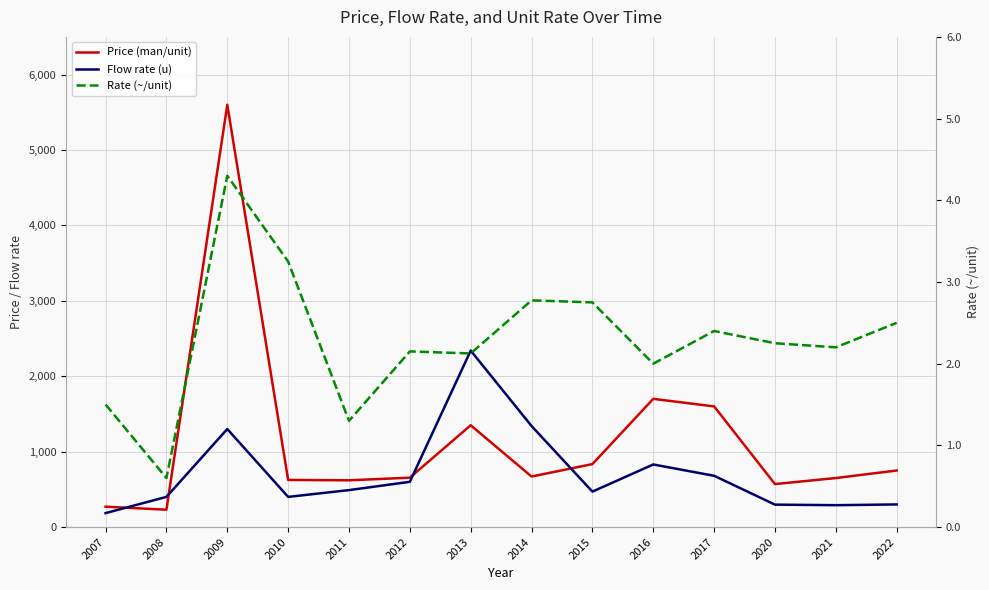

What is the difference between the maximum and second lowest values in the Rate (~/unit) series?

3.0